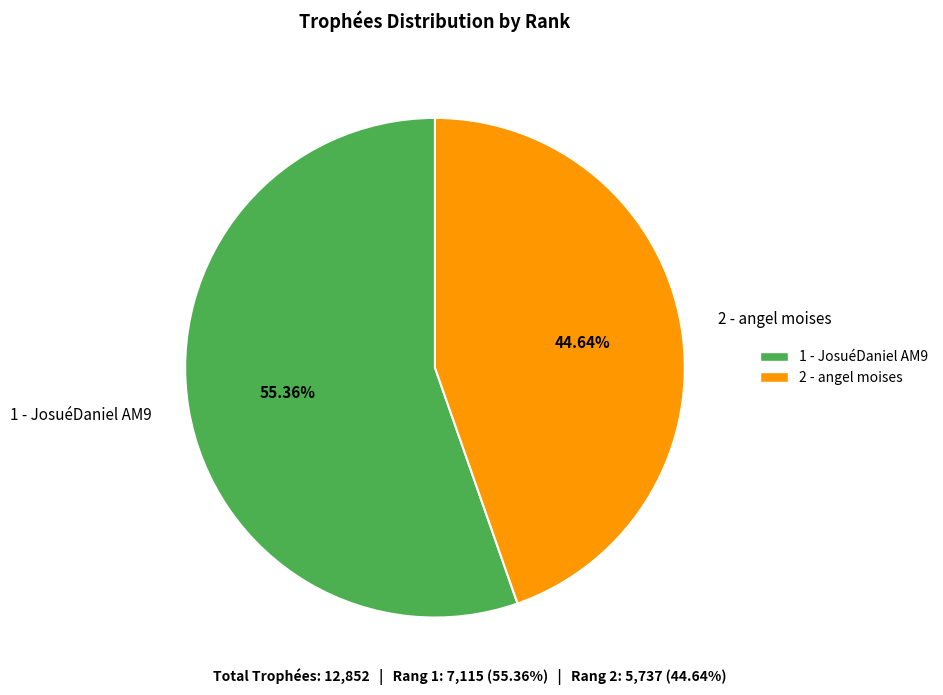

Which category accounts for the majority?

1 - JosuéDaniel AM9